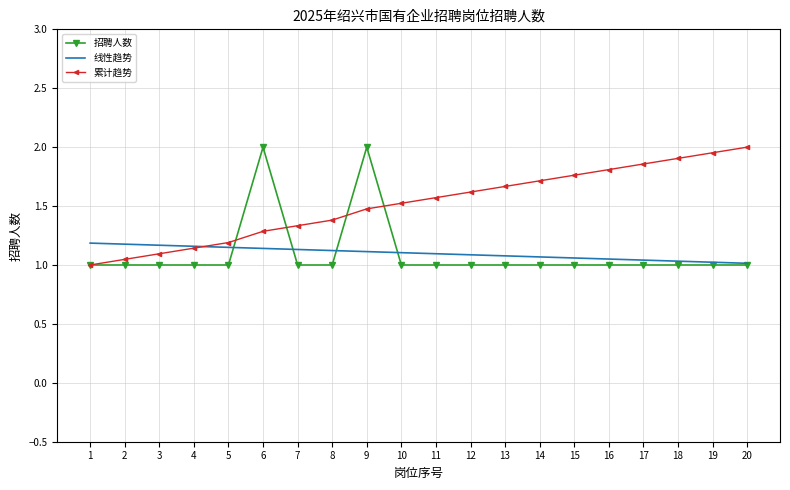

The 招聘人数 series shows 1.0 at 1. True or false?

True